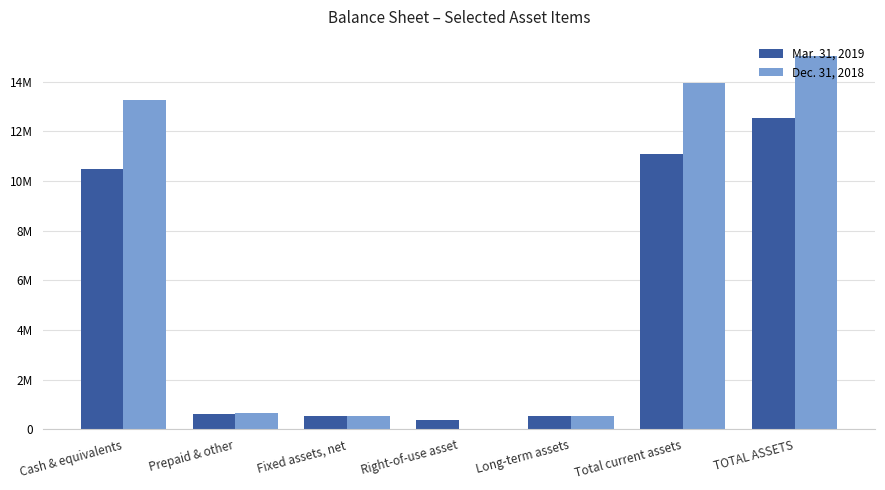

What are all the series names shown in the legend?

Mar. 31, 2019, Dec. 31, 2018